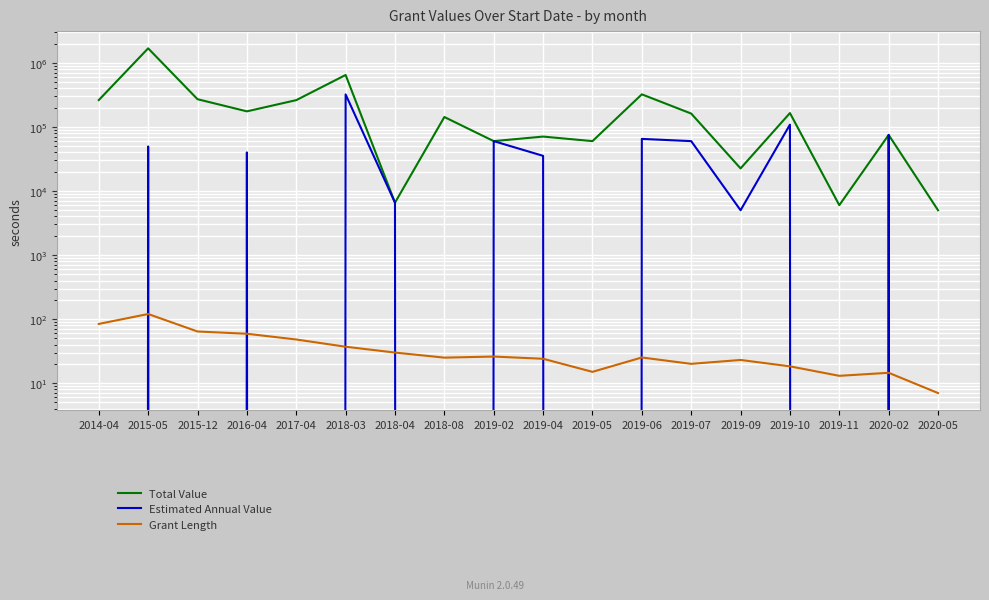

What is the average value of the Estimated Annual Value series?

45931.8